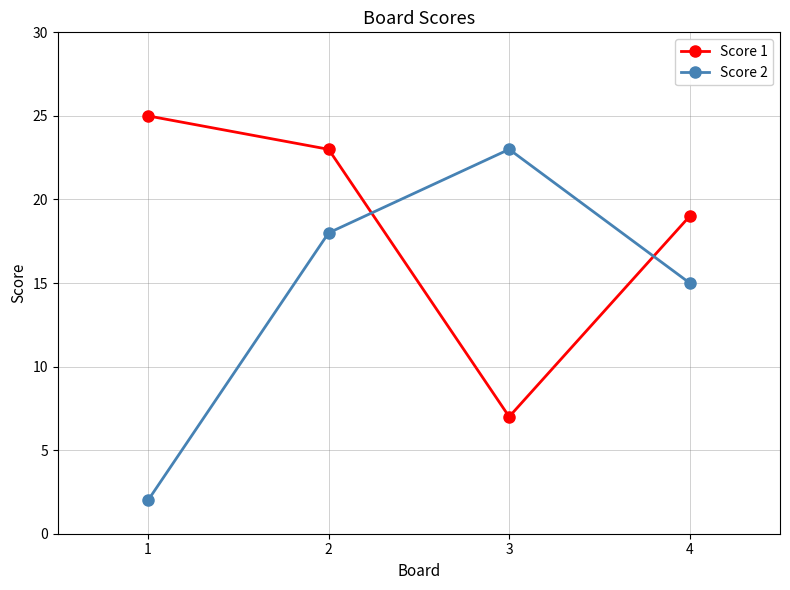

Where is the first local maximum for Score 2?

3